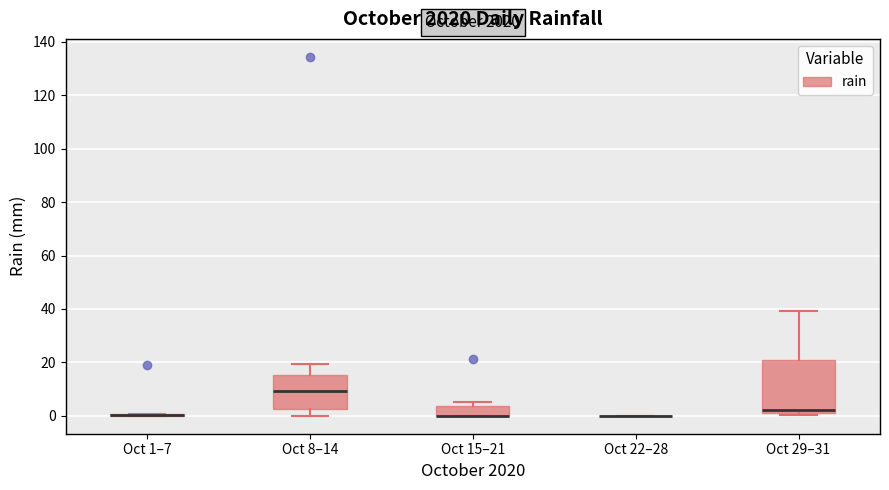

Reading left to right, read every box against the y-axis: the position of its median line, the range the box covers, and the ends of its whiskers. The values are not printed on the chart, so give them approximately, as read against the axis.

Oct 1–7: box collapsed to a line at 0, whiskers 0 to 0
Oct 8–14: median 10, box 2 to 16, whiskers 0 to 20
Oct 15–21: median 0 (drawn on the box's lower edge), box 0 to 4, whiskers 0 to 6
Oct 22–28: box collapsed to a line at 0, whiskers 0 to 0
Oct 29–31: median 2 (just above the box's lower edge), box 2 to 20, whiskers 0 to 40